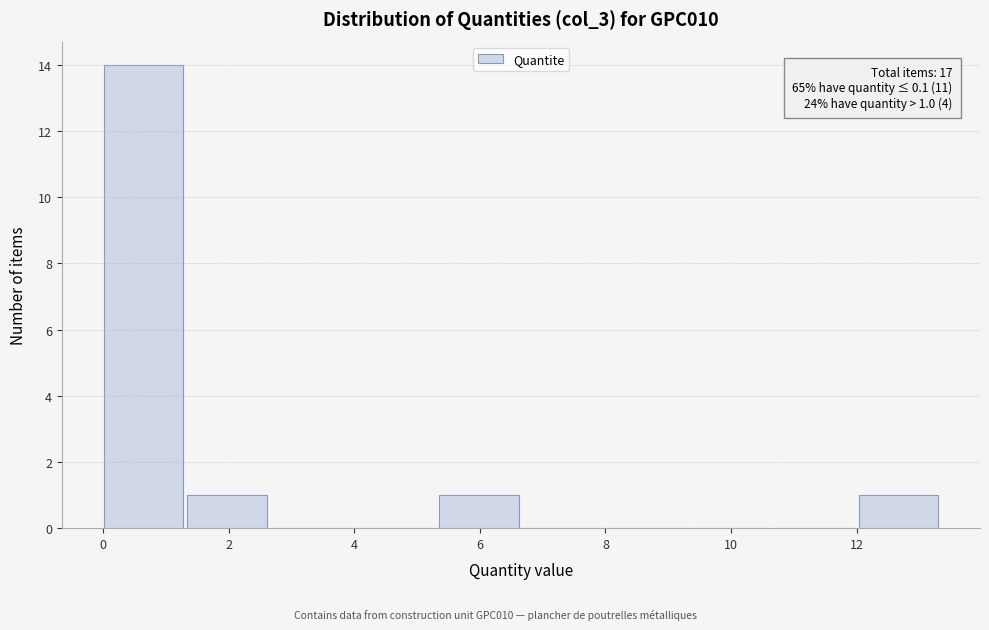

Which range on the x-axis has the tallest bar?

0.0 to 1.4